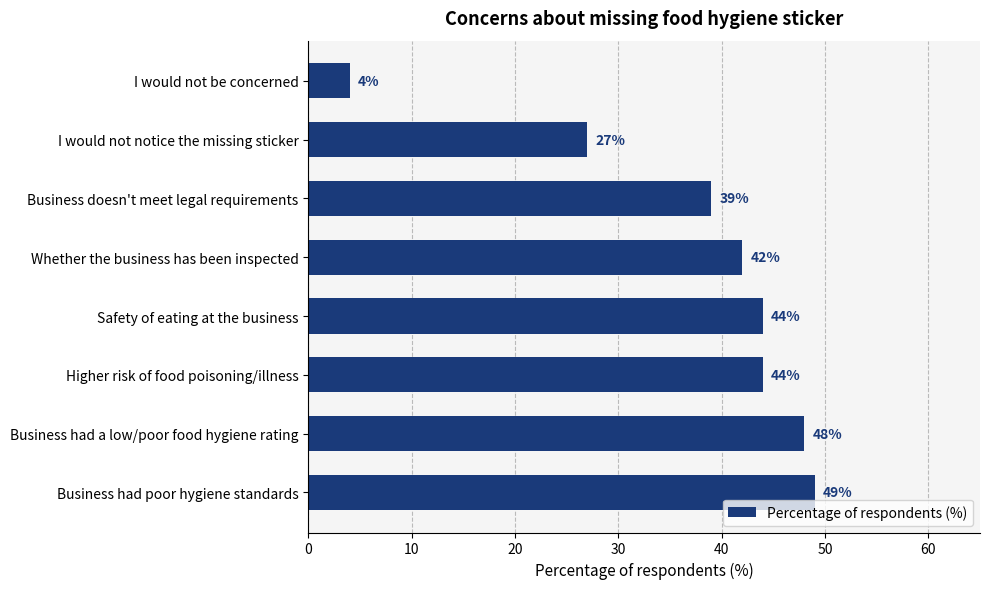

Does the chart contain any negative values?

No